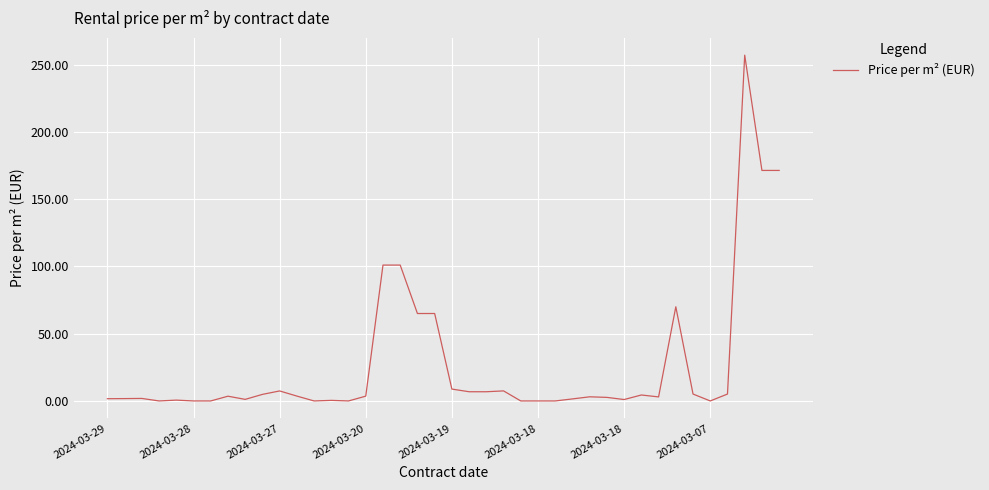

What is the difference between the maximum and minimum values?

257.0